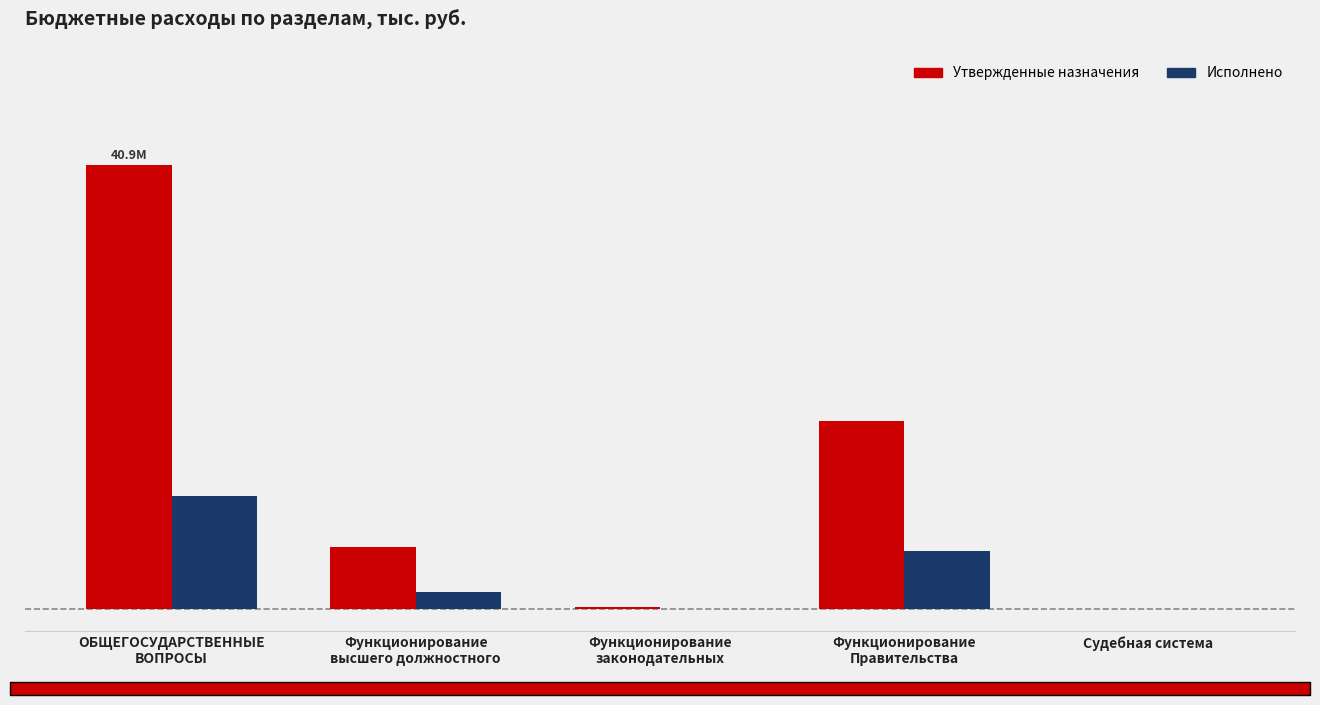

What position from the left is ОБЩЕГОСУДАРСТВЕННЫЕ
ВОПРОСЫ?

1